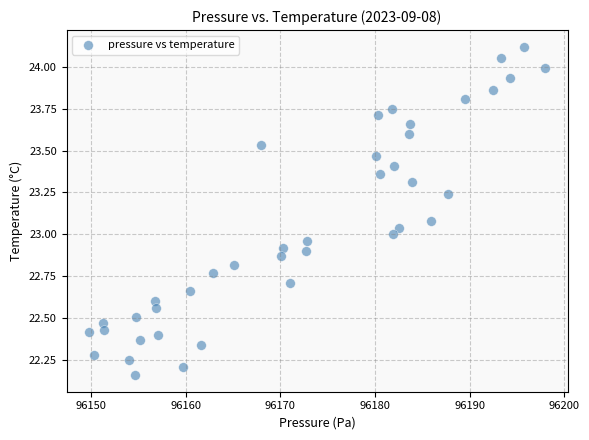

What is the range of X values (max minus min)?

48.1